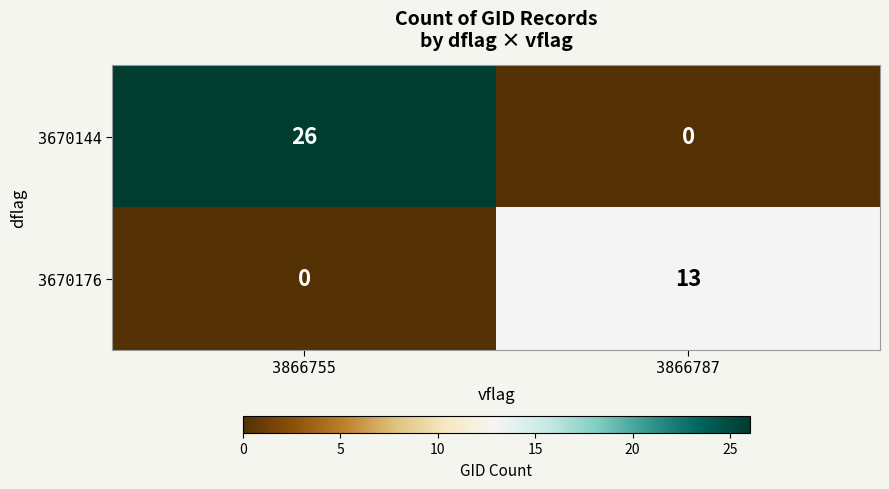

How many categories are shown in the chart?

2